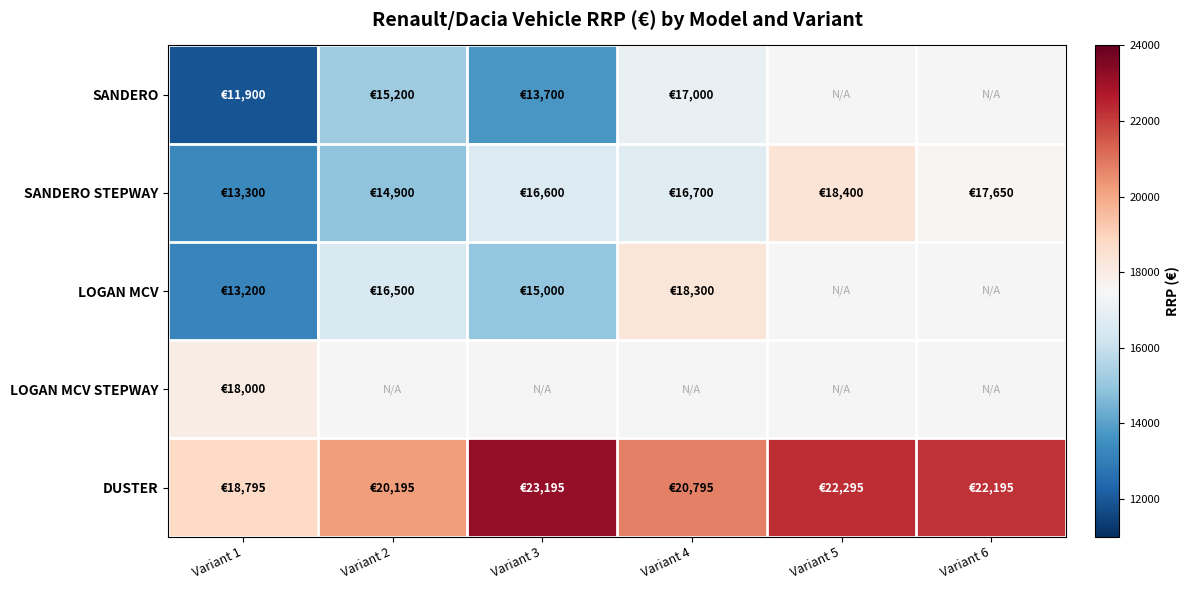

What is the difference between the second highest and minimum values in the DUSTER series?

3500.0